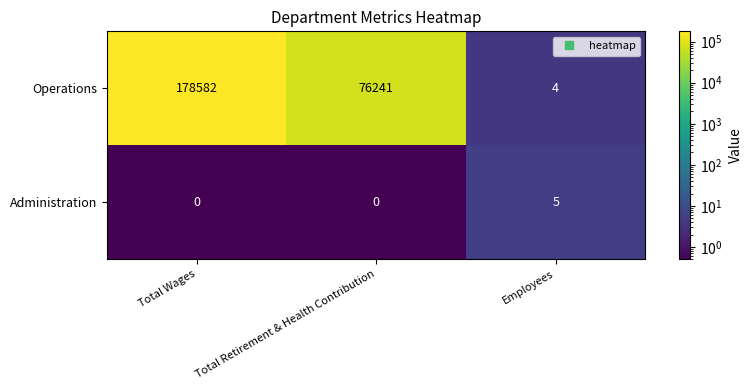

The value of Administration at Total Wages is -3. True or false?

False